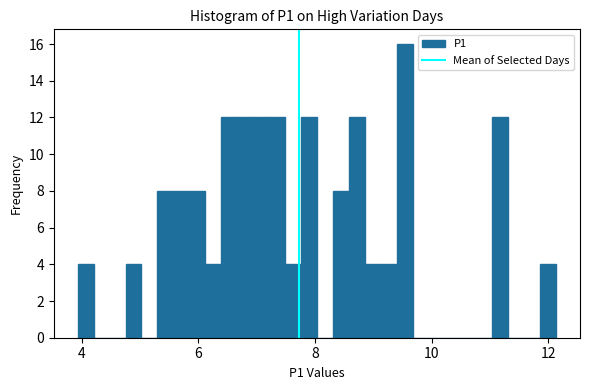

Around what value on the x-axis is the tallest bar? Give the approximate position of its centre, as read against the axis.

9.6